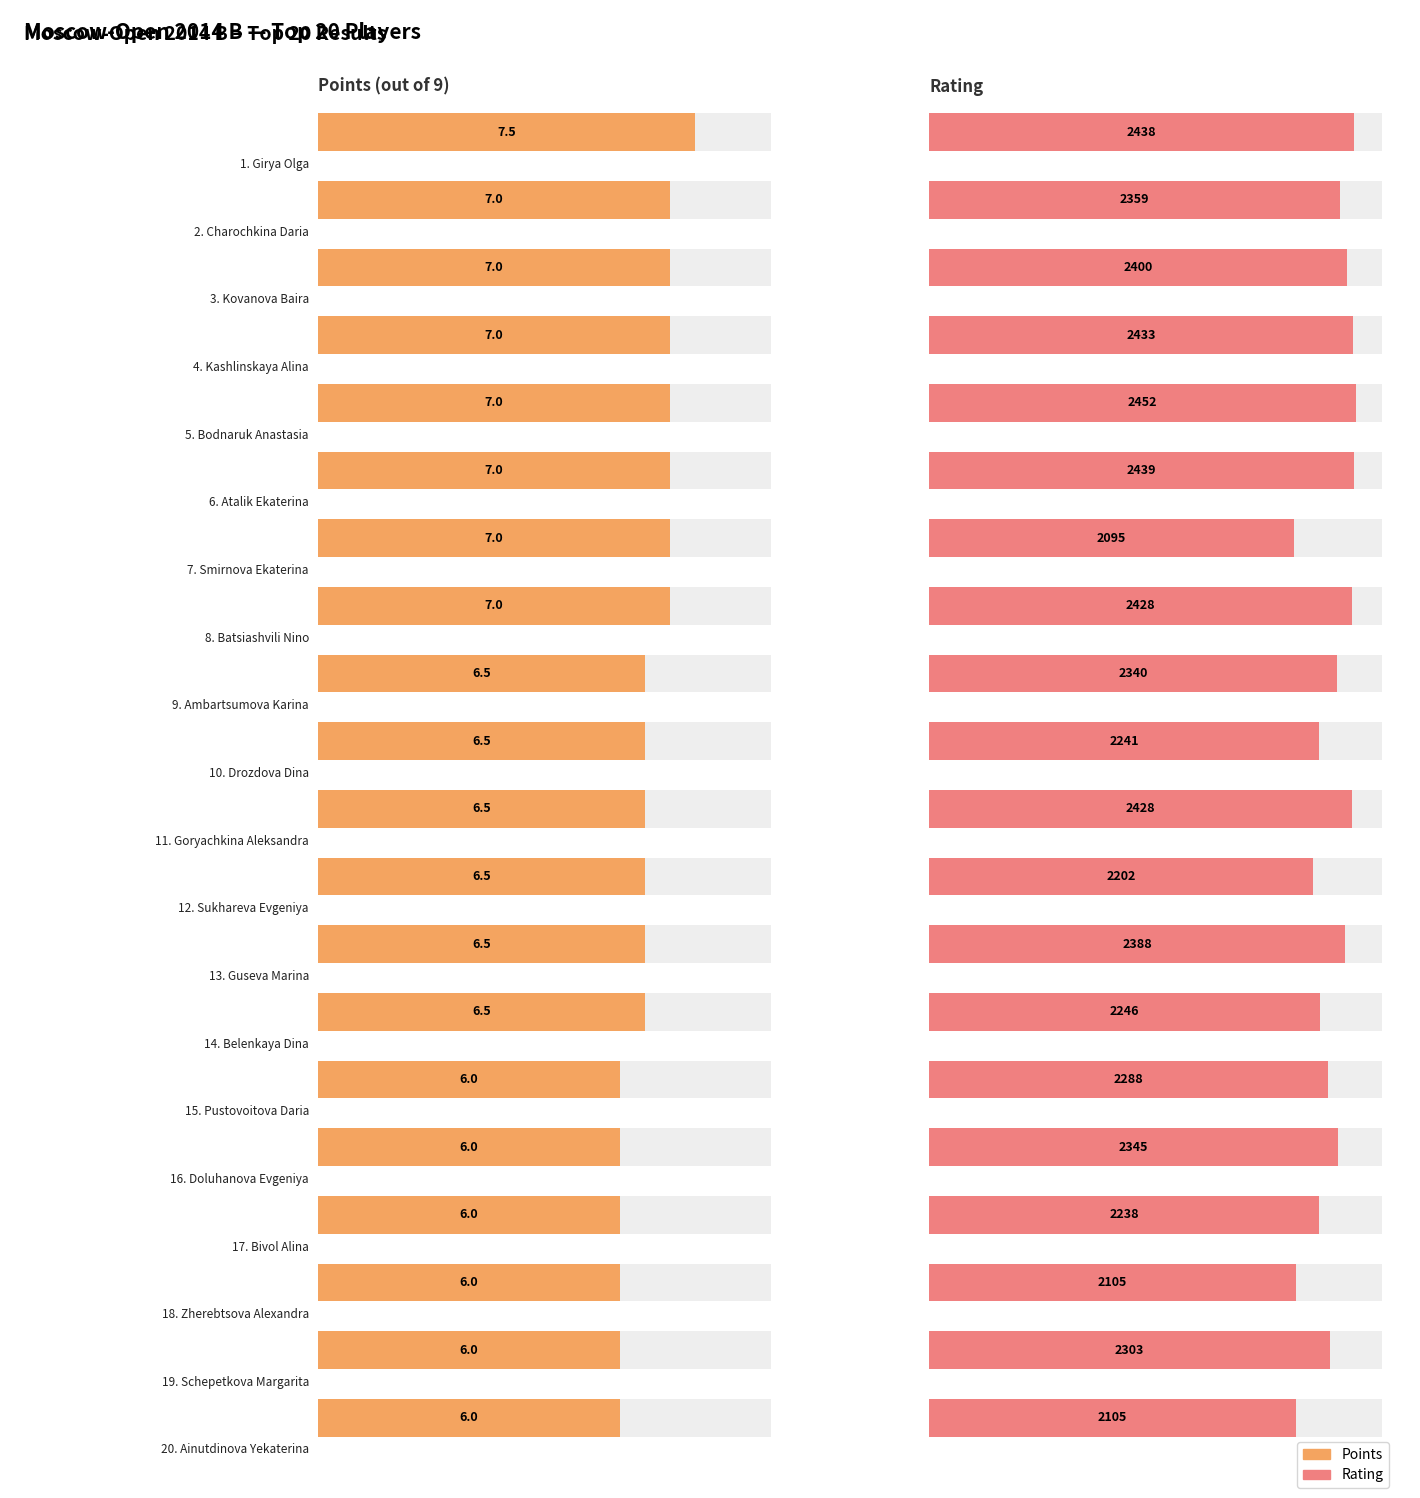

How many values in the Rating series are below 2345?

10